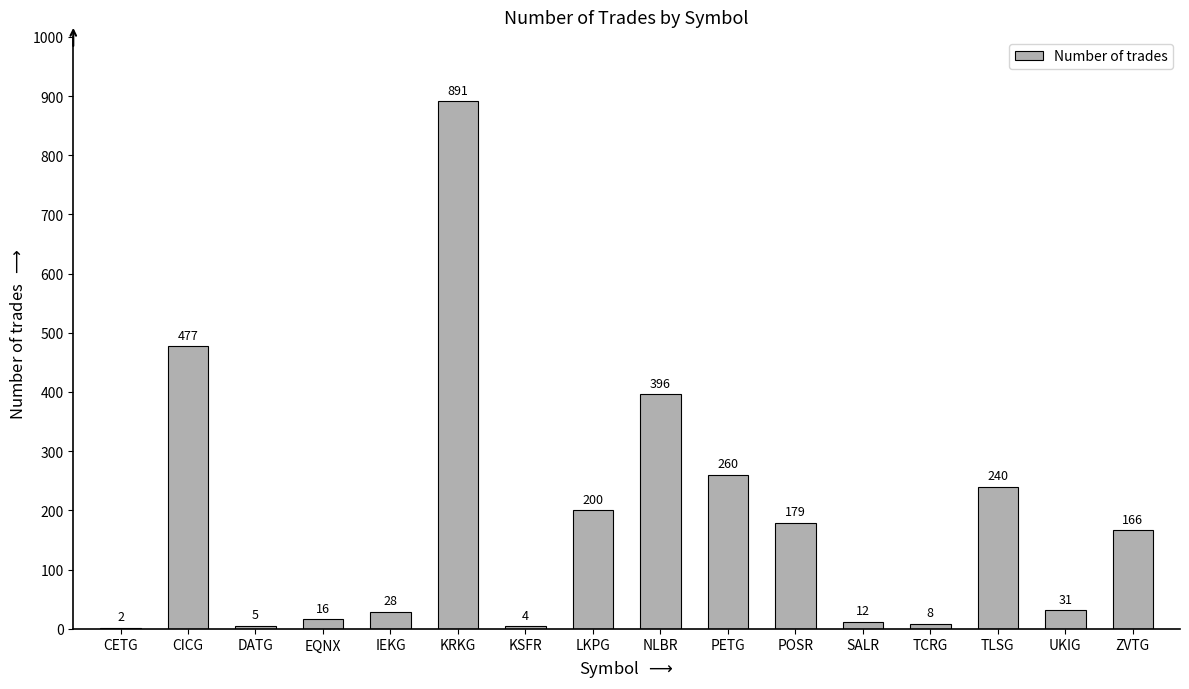

True or false: the data shows 166 at ZVTG.

True